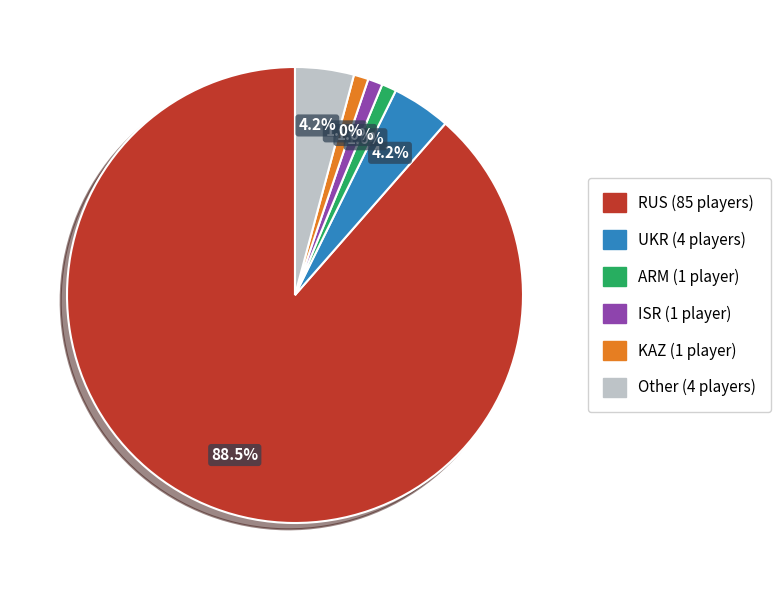

To the nearest percent, what percentage of the pie is ARM?

1%